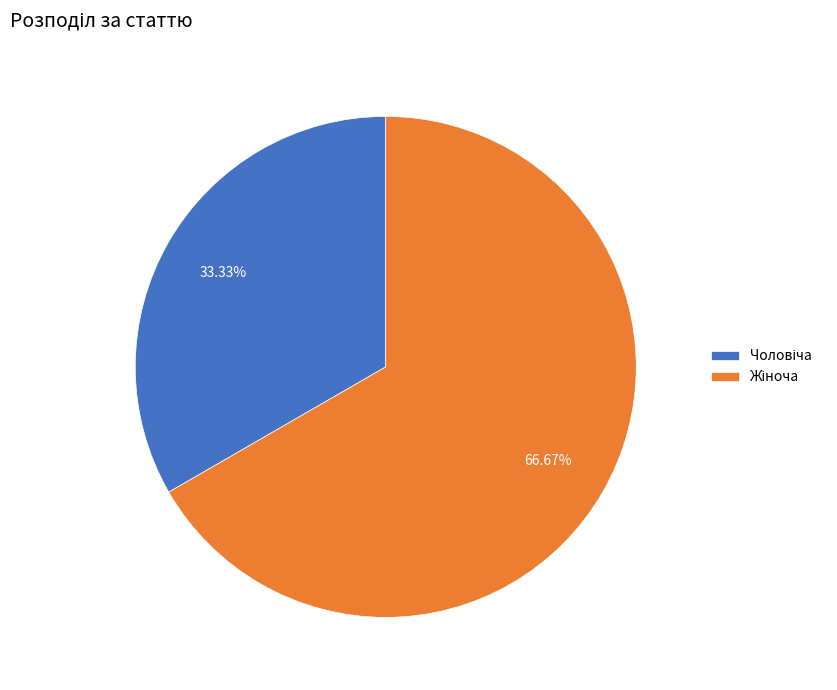

Is there any slice that represents more than half of the pie?

Yes